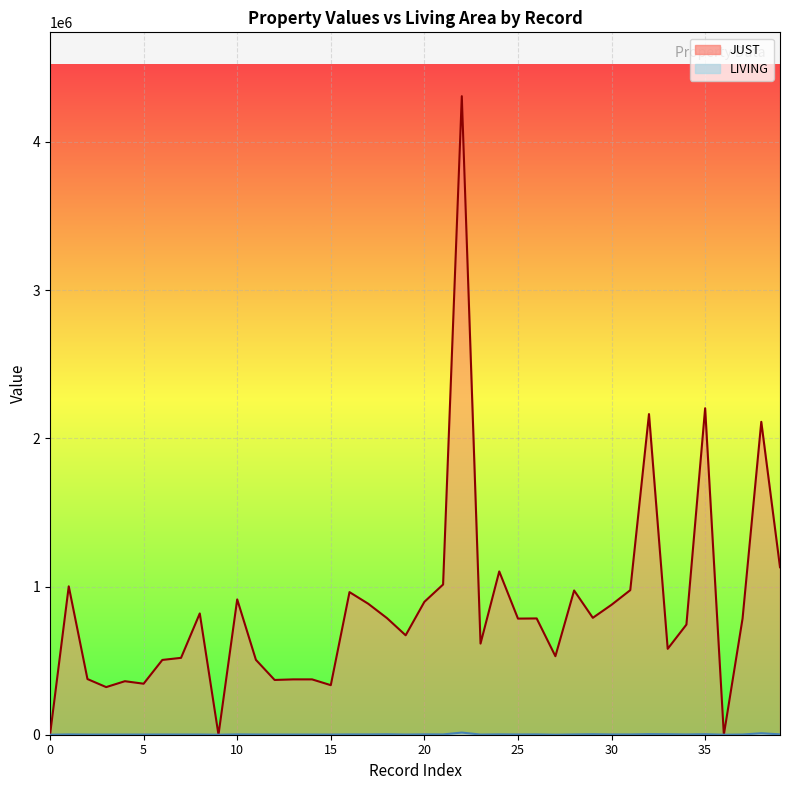

In LIVING, how many points are higher than both neighbors (excluding endpoints)?

14